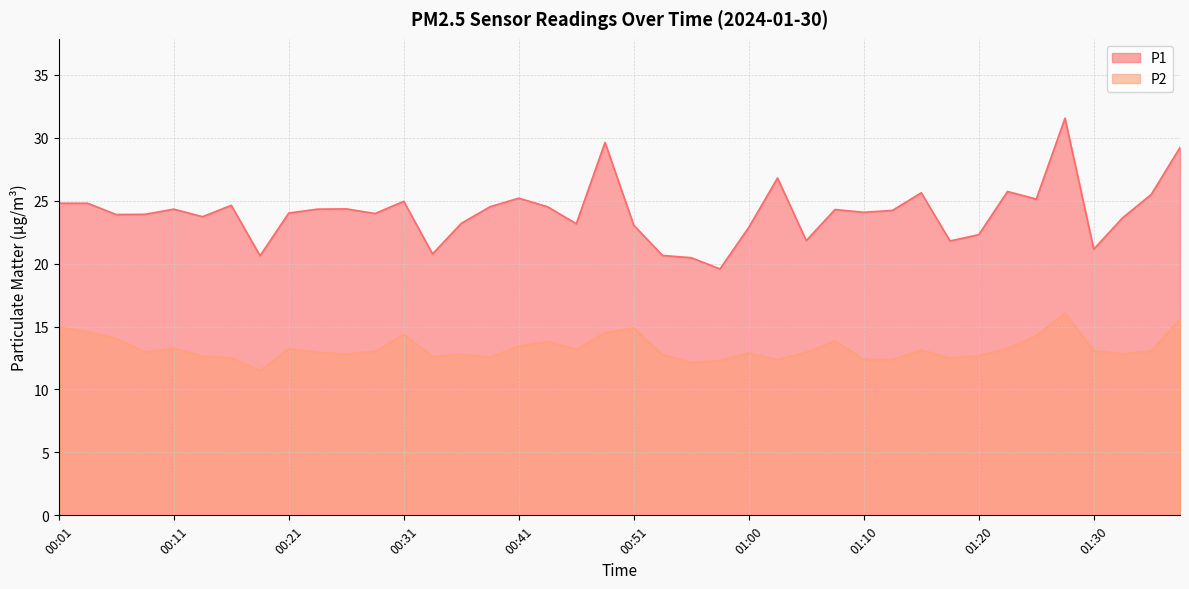

Is the value of P1 at 00:19 greater than the value of P2 at 00:11?

Yes